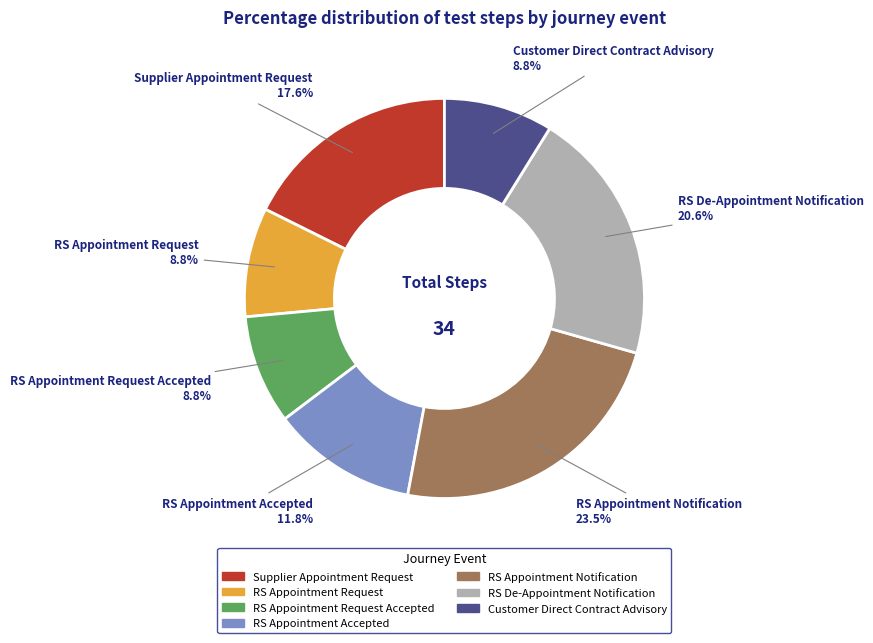

Is there any slice that represents more than half of the pie?

No